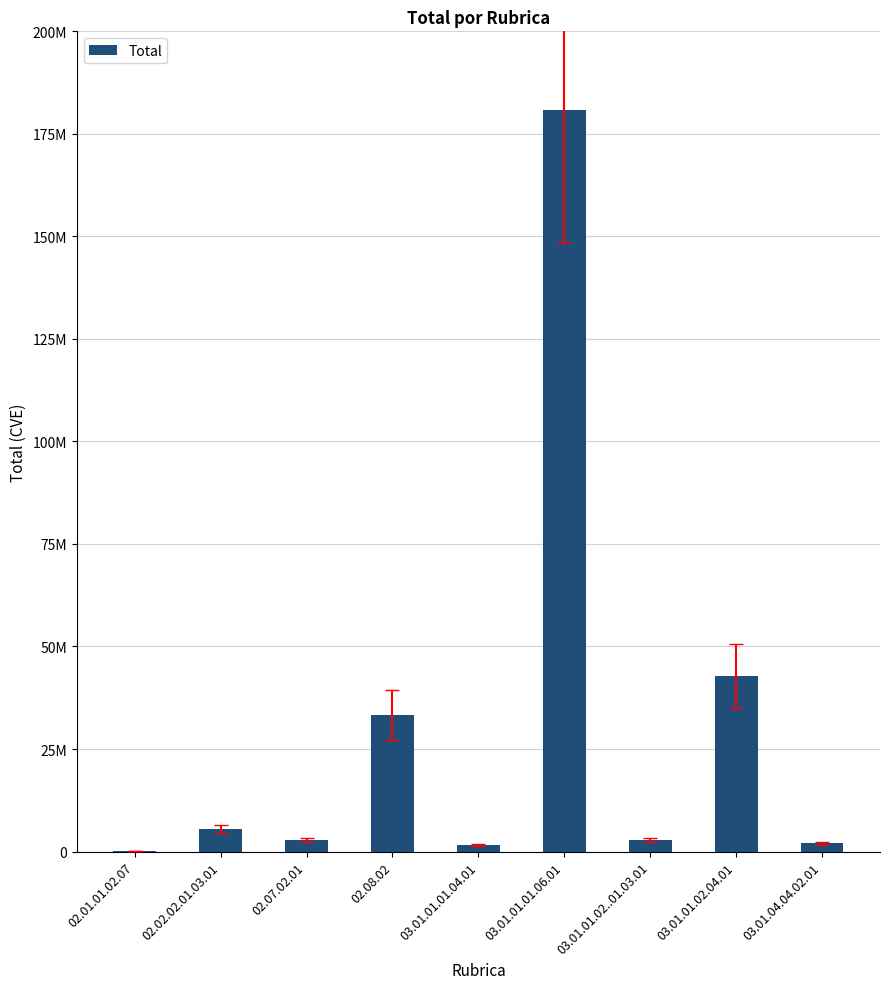

What is the average value?

30183889